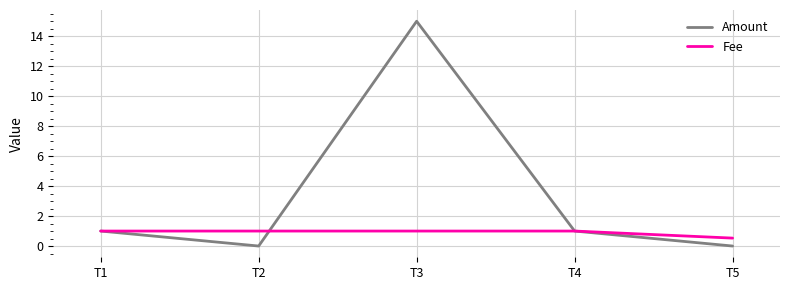

How many values in the Fee series are below 1?

1